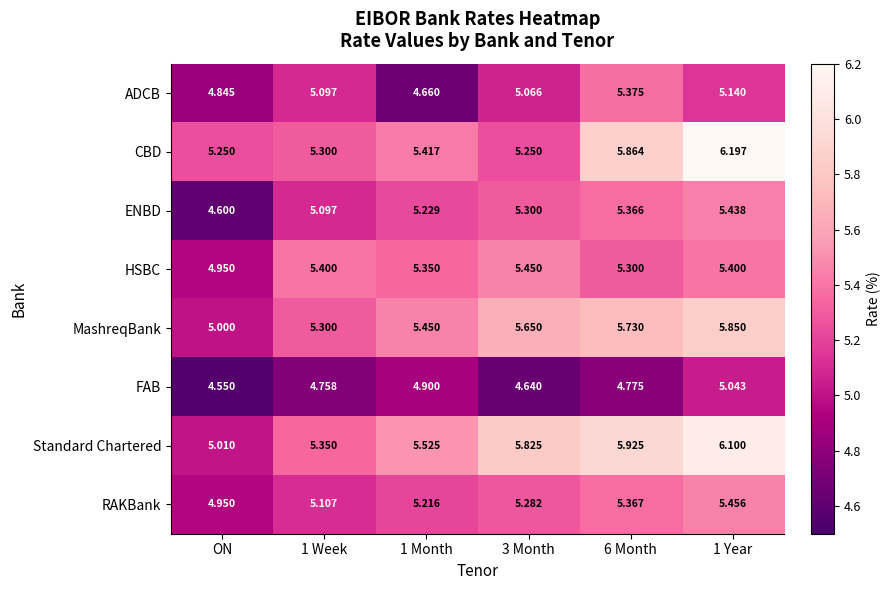

Which series has the widest spread of values?

Standard Chartered